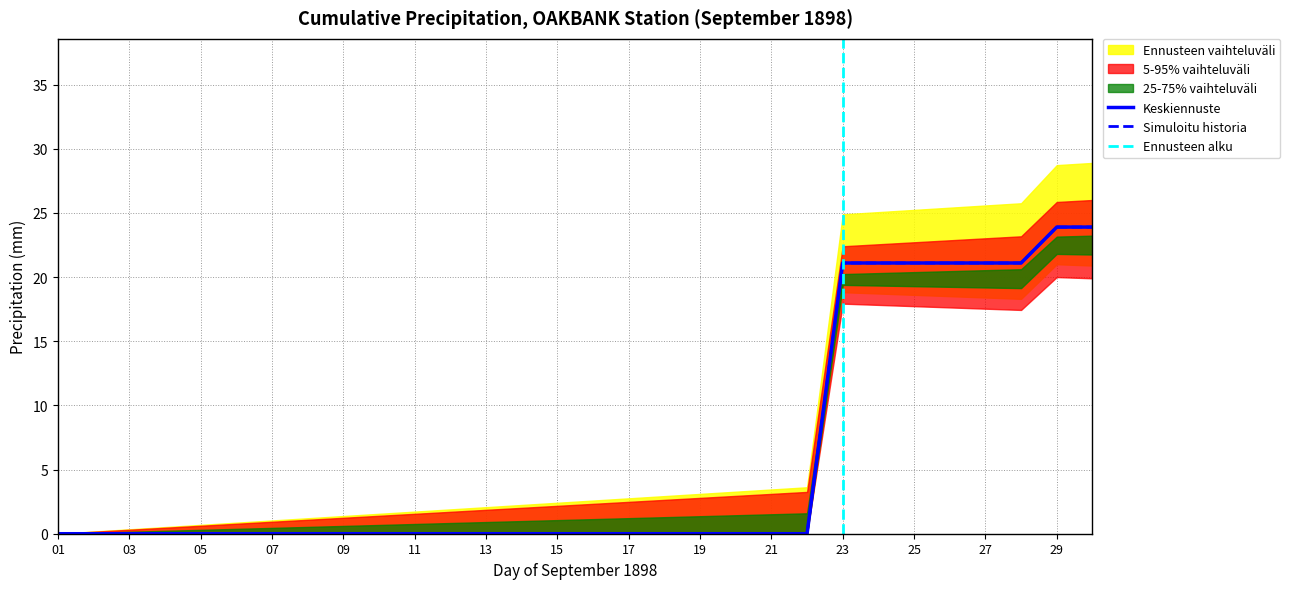

True or false: Total Precip (mm) and Total Rain (mm) intersect in this chart.

False